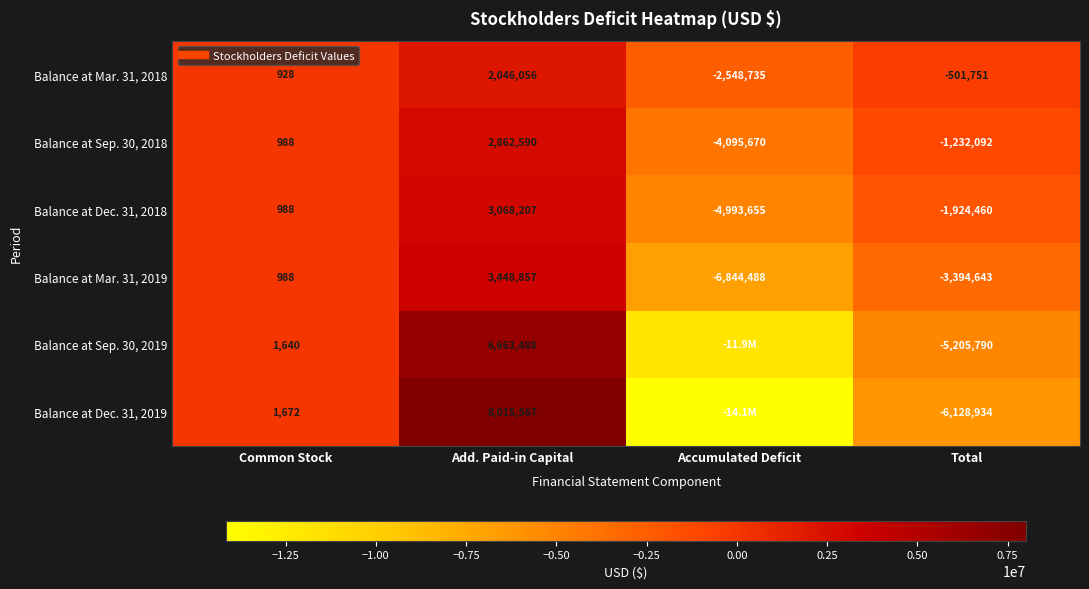

Which category has the lowest value in the Balance at Mar. 31, 2019 series?

Accumulated Deficit